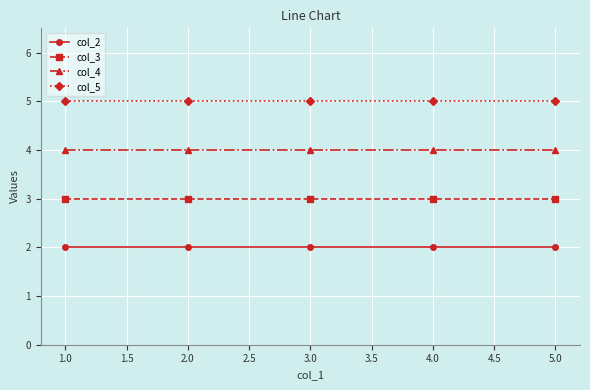

What are all the series names shown in the legend?

col_2, col_3, col_4, col_5